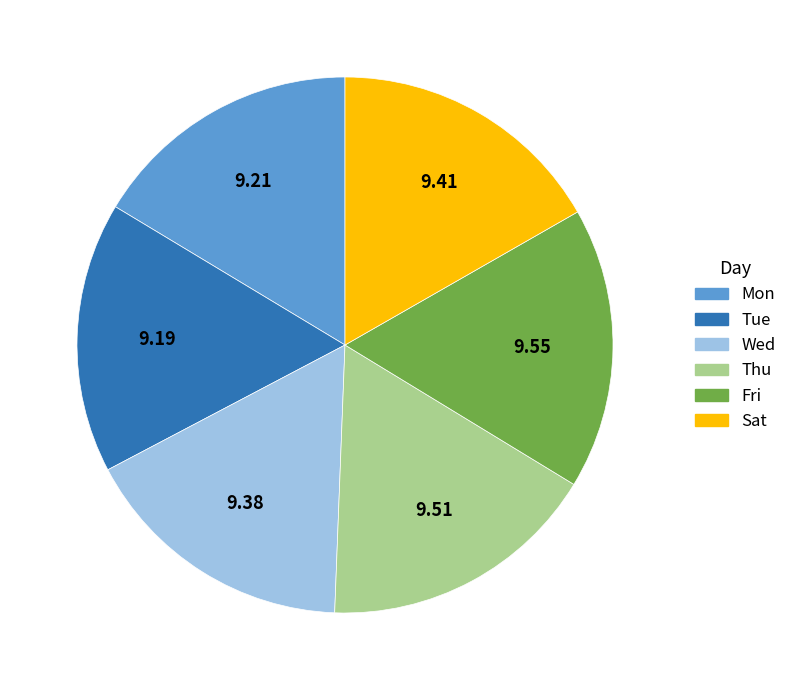

How many segments does this pie chart have?

6